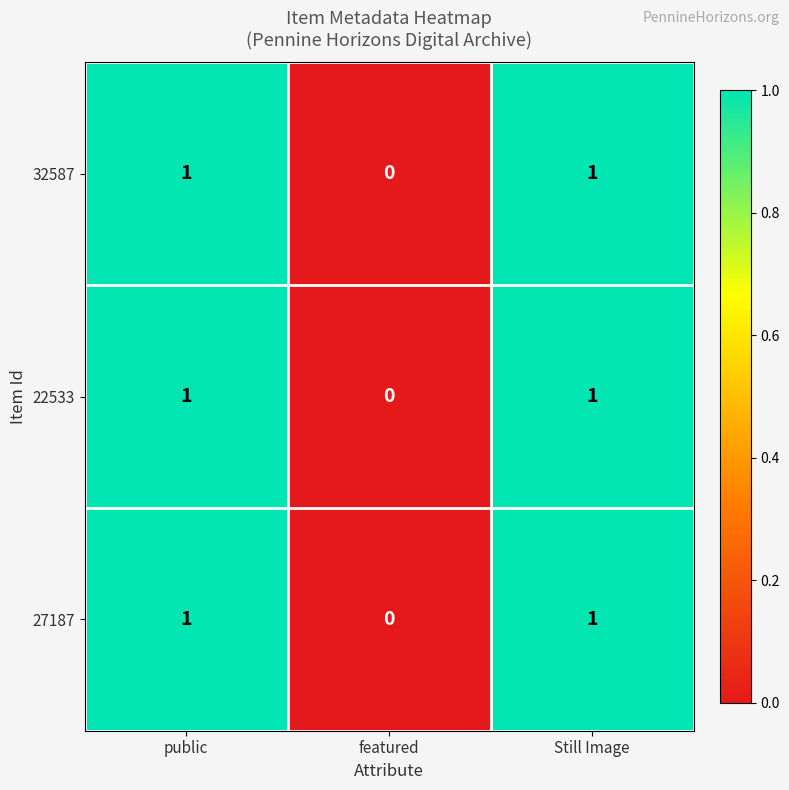

Reading right to left, transcribe all the data shown in this chart.

32587: Still Image=1	featured=0	public=1
22533: Still Image=1	featured=0	public=1
27187: Still Image=1	featured=0	public=1